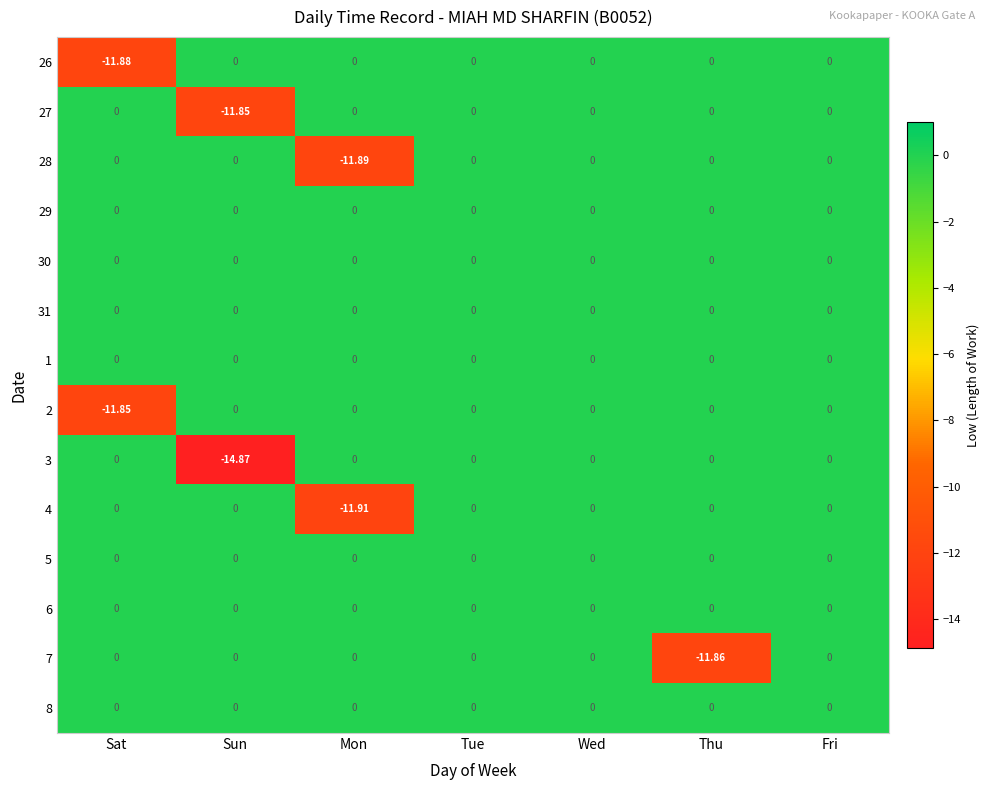

Which category has the lowest value across all series?

Sun